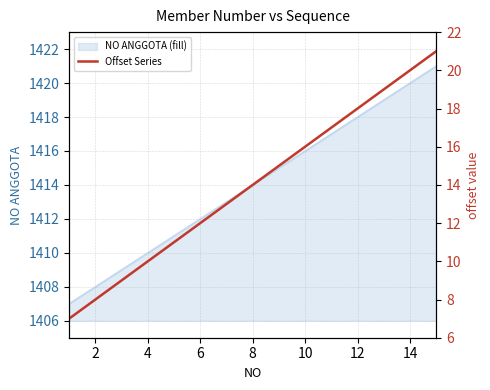

What is the difference between the maximum and minimum values?

14